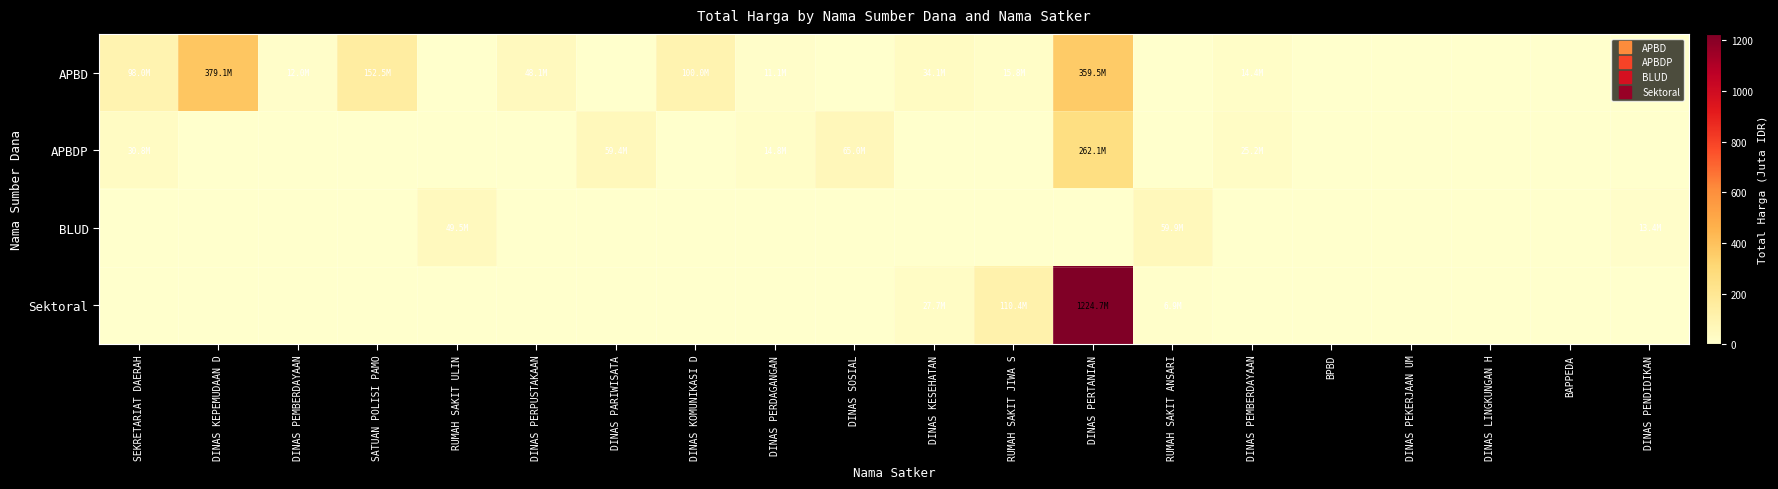

Rank the series by their maximum value, from highest to lowest.

Sektoral, APBD, APBDP, BLUD